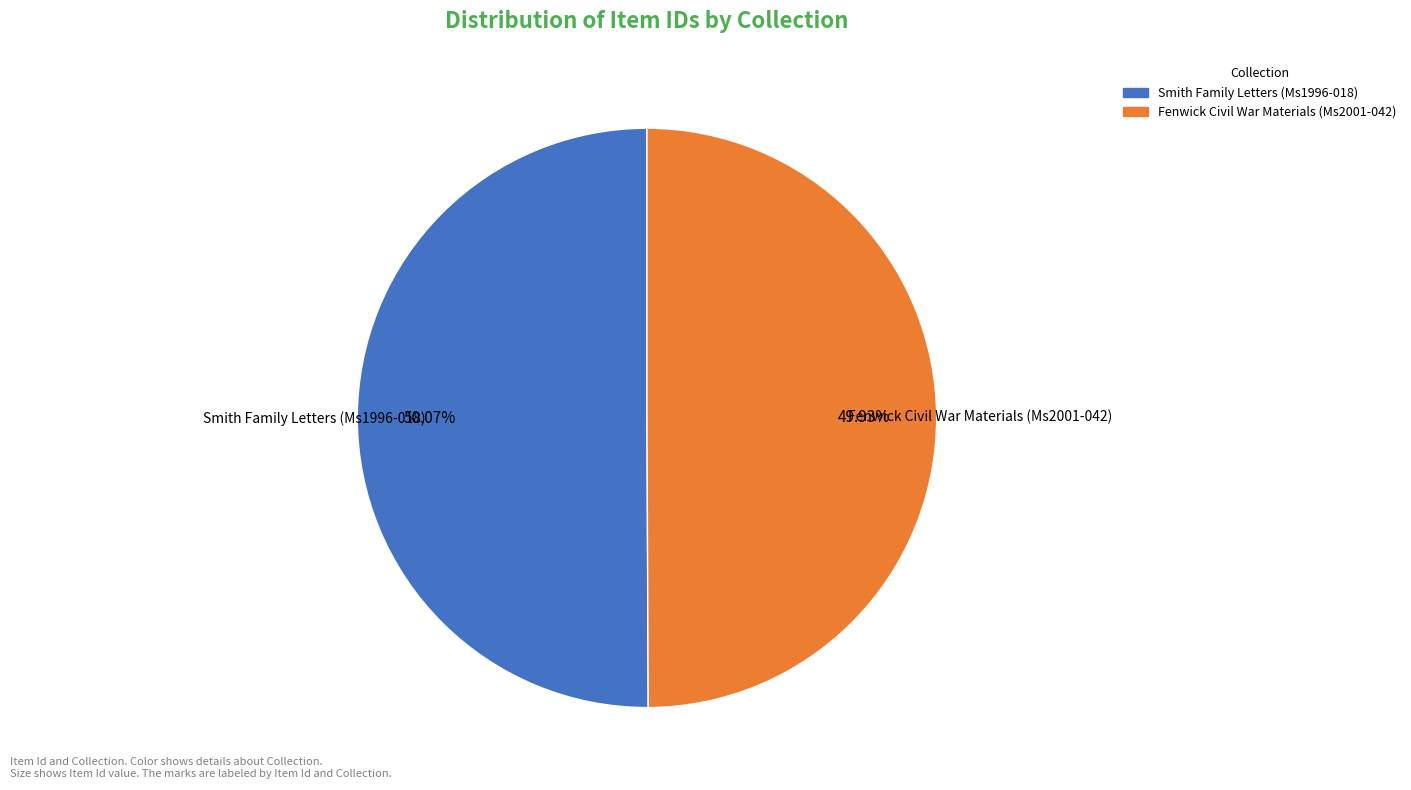

What percentage is the Fenwick Civil War Materials (Ms2001-042) slice, to the nearest percent?

50%